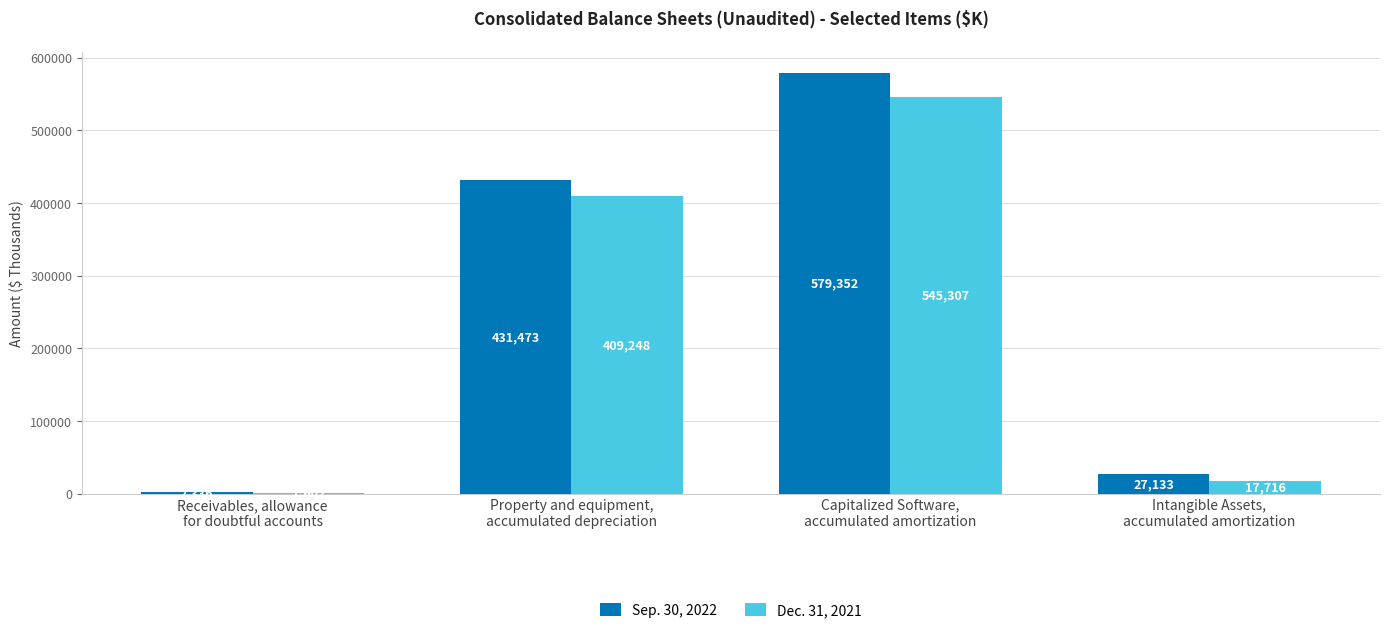

Which series changed the most between Receivables, allowance
for doubtful accounts and Capitalized Software,
accumulated amortization?

Sep. 30, 2022